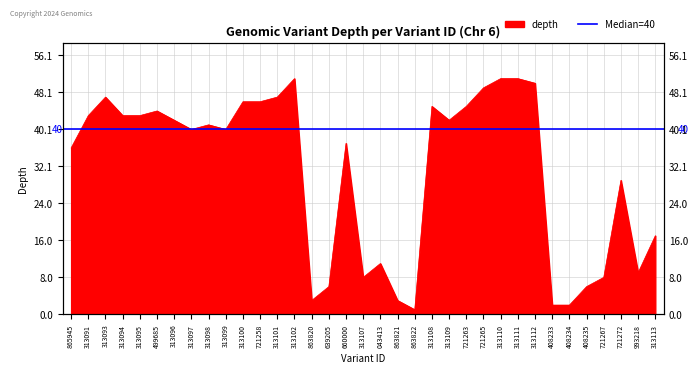

List the labels in order of value, smallest first.

863822, 408233, 408234, 863820, 863821, 639205, 408235, 313107, 721267, 993218, 043413, 313113, 721272, 865945, 660000, 313097, 313099, 313098, 313096, 313109, 313091, 313094, 313095, 499685, 313108, 721263, 313100, 721258, 313093, 313101, 721265, 313112, 313102, 313110, 313111